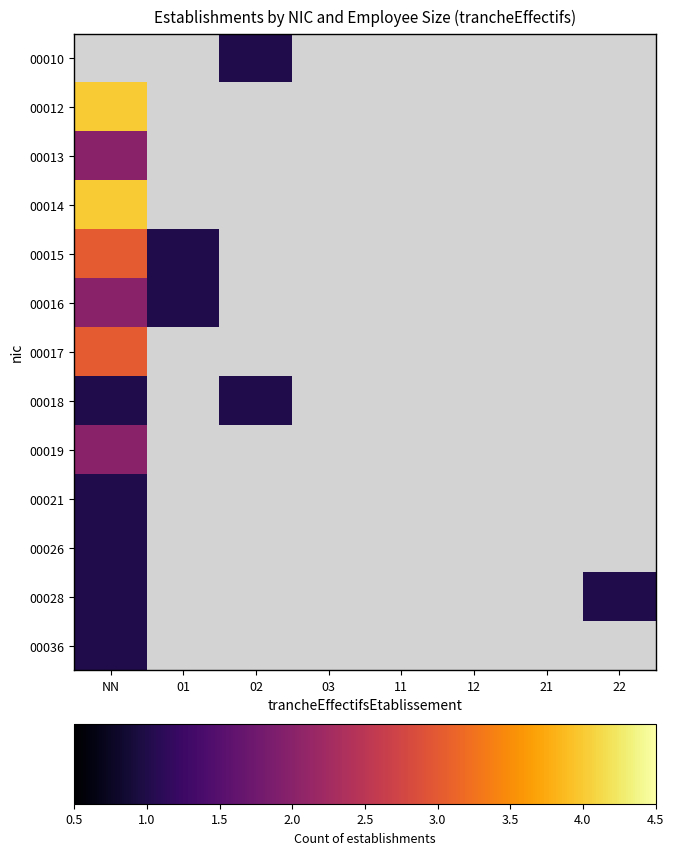

Between 03 and 11, which is larger?

11